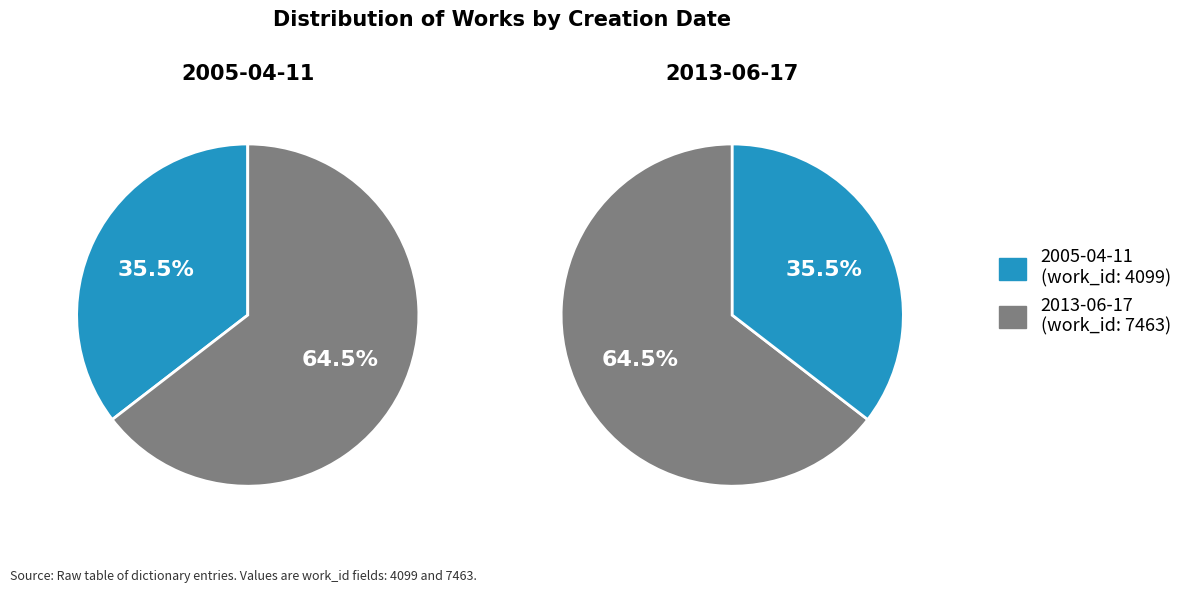

To the nearest percent, what portion does 2005-04-11 represent?

35%